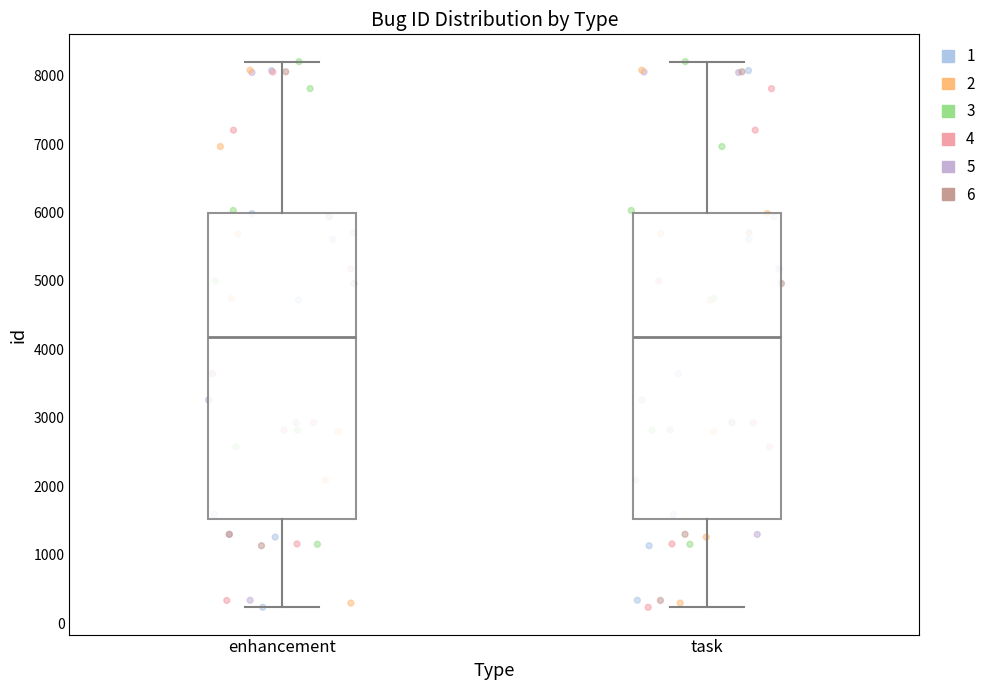

Reading left to right, transcribe this box plot: for each box, give where its median line is, the range the box spans, and where its two whiskers end, as read against the y-axis. The values are not printed on the chart, so give them approximately, as read against the axis.

enhancement: median 4200, box 1500 to 6000, whiskers 200 to 8200
task: median 4200, box 1500 to 6000, whiskers 200 to 8200